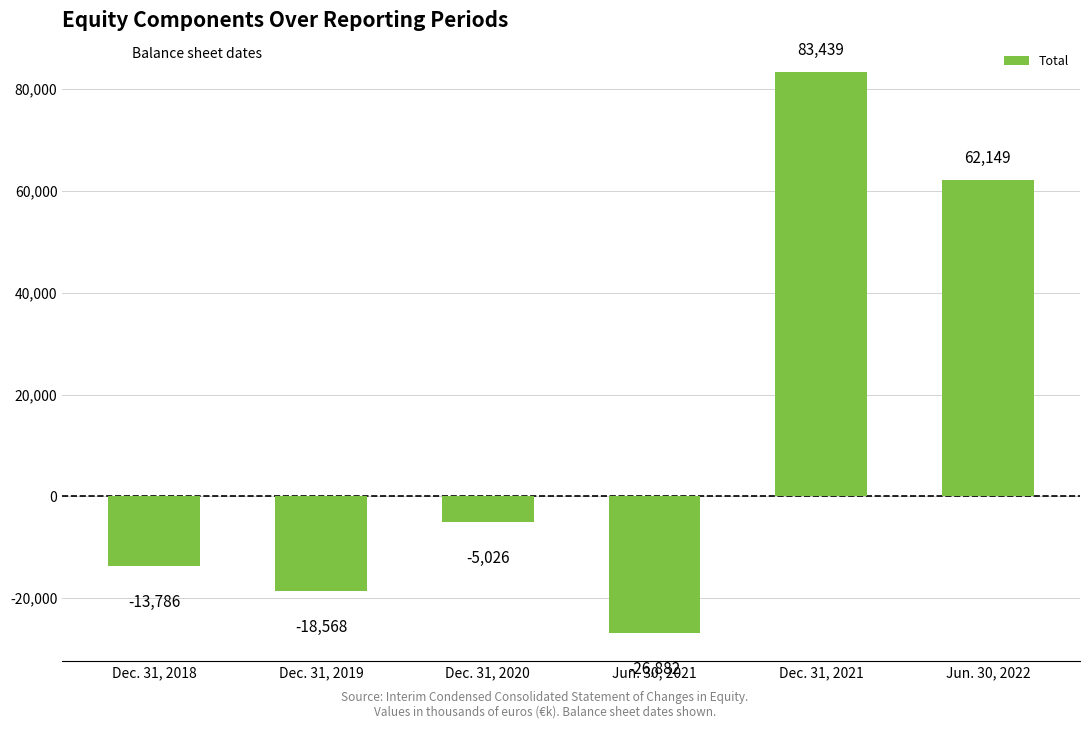

Reading left to right, transcribe all the data shown in this chart.

Dec. 31, 2018=-13786	Dec. 31, 2019=-18568	Dec. 31, 2020=-5026	Jun. 30, 2021=-26882	Dec. 31, 2021=83439	Jun. 30, 2022=62149